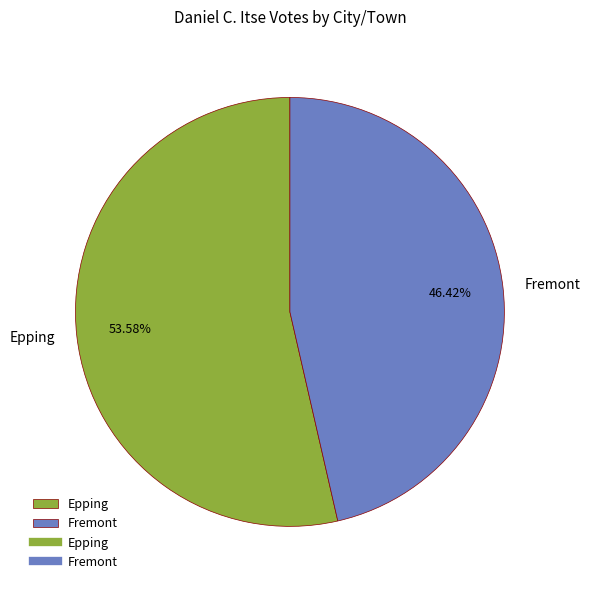

What is the largest slice in the pie chart?

Epping